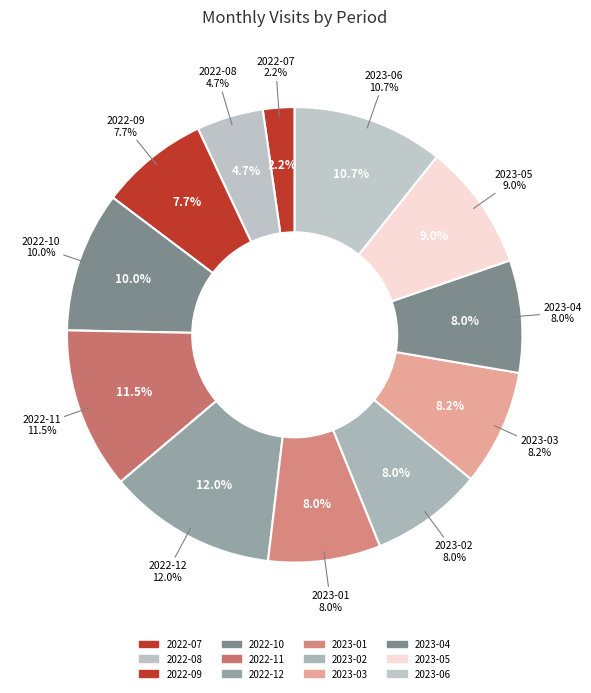

Does any single category account for the majority?

No